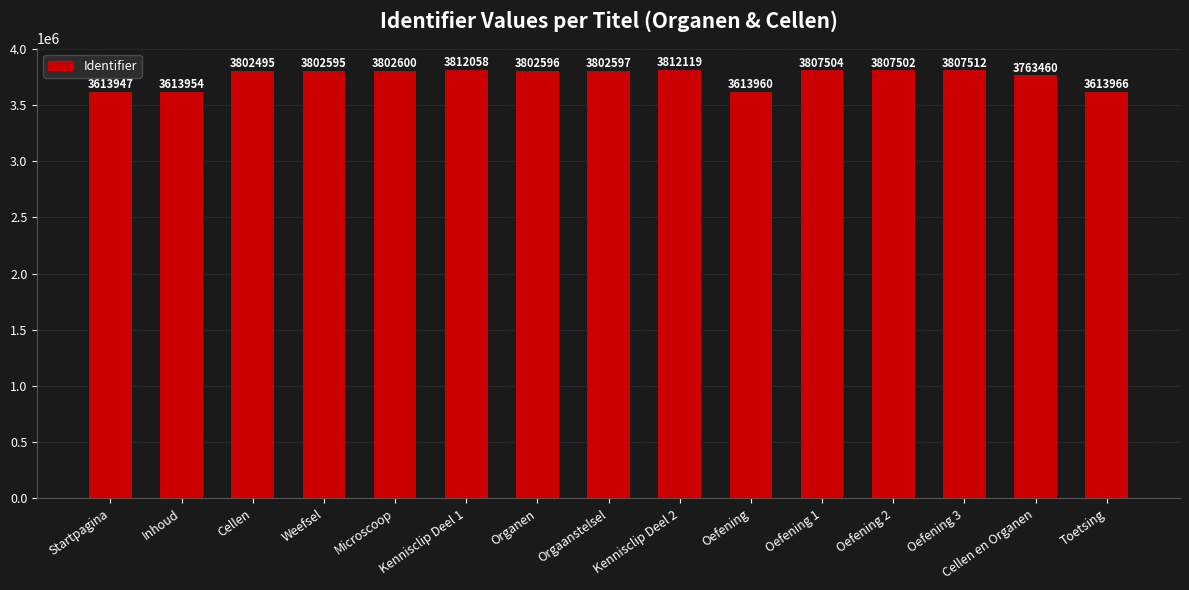

Which has a higher value, Orgaanstelsel or Weefsel?

Orgaanstelsel